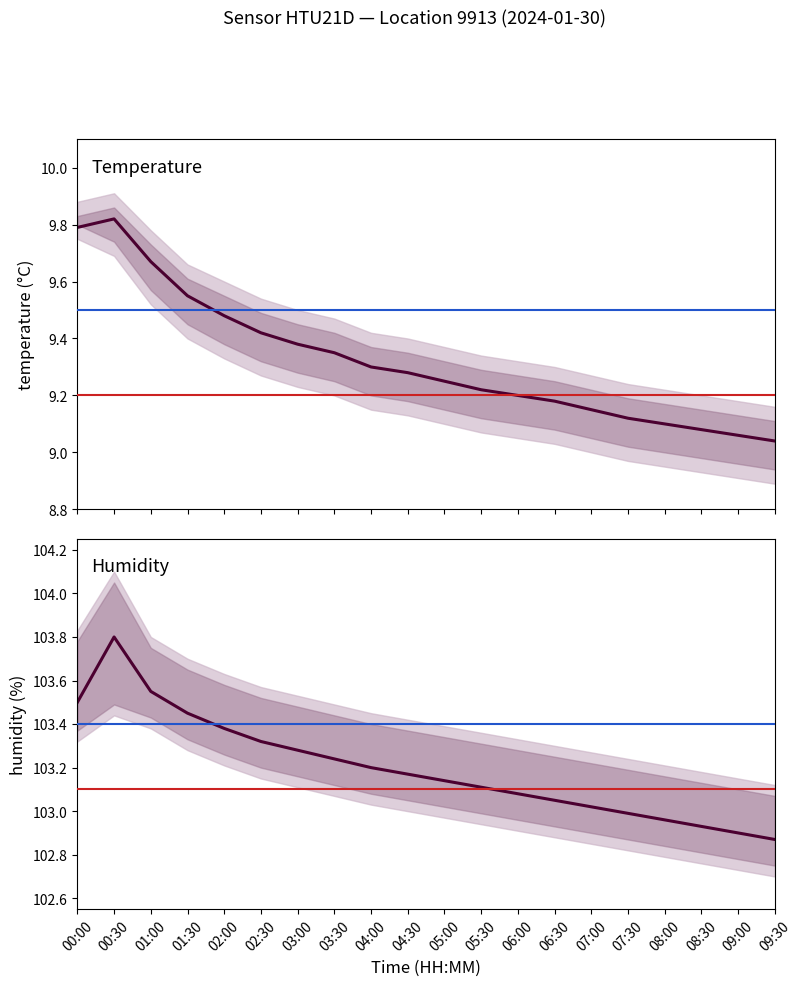

What is the difference between the maximum and second lowest values in the humidity mean series?

0.9